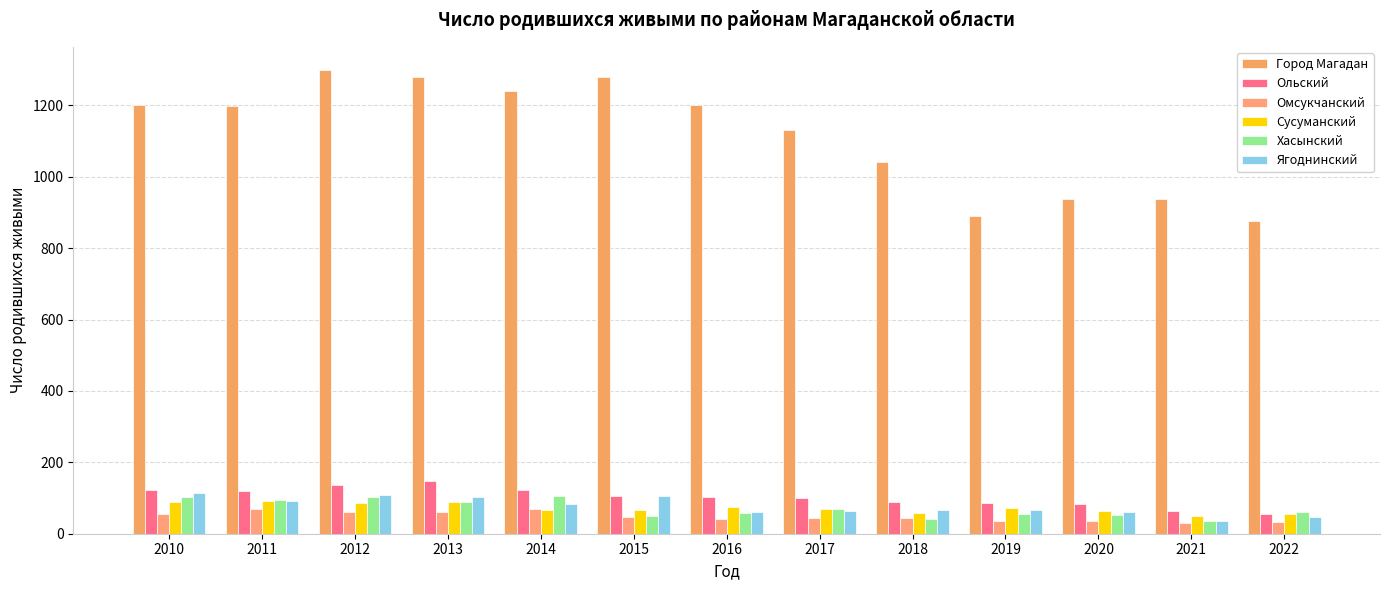

How many bars are there in each group?

6